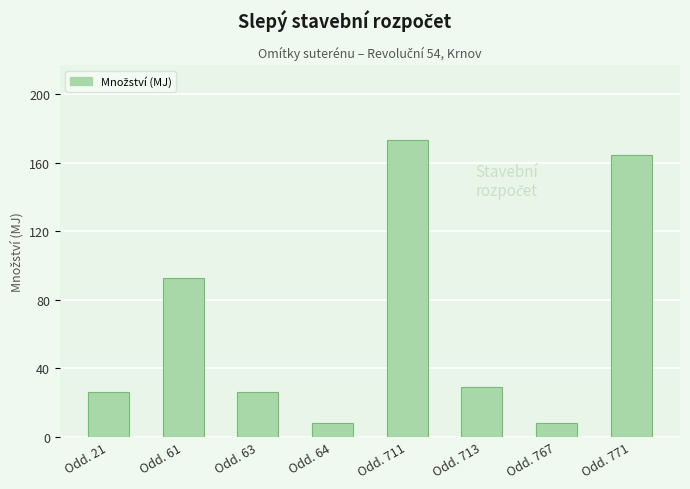

Where is the data nearest to the value 90?

Odd. 61